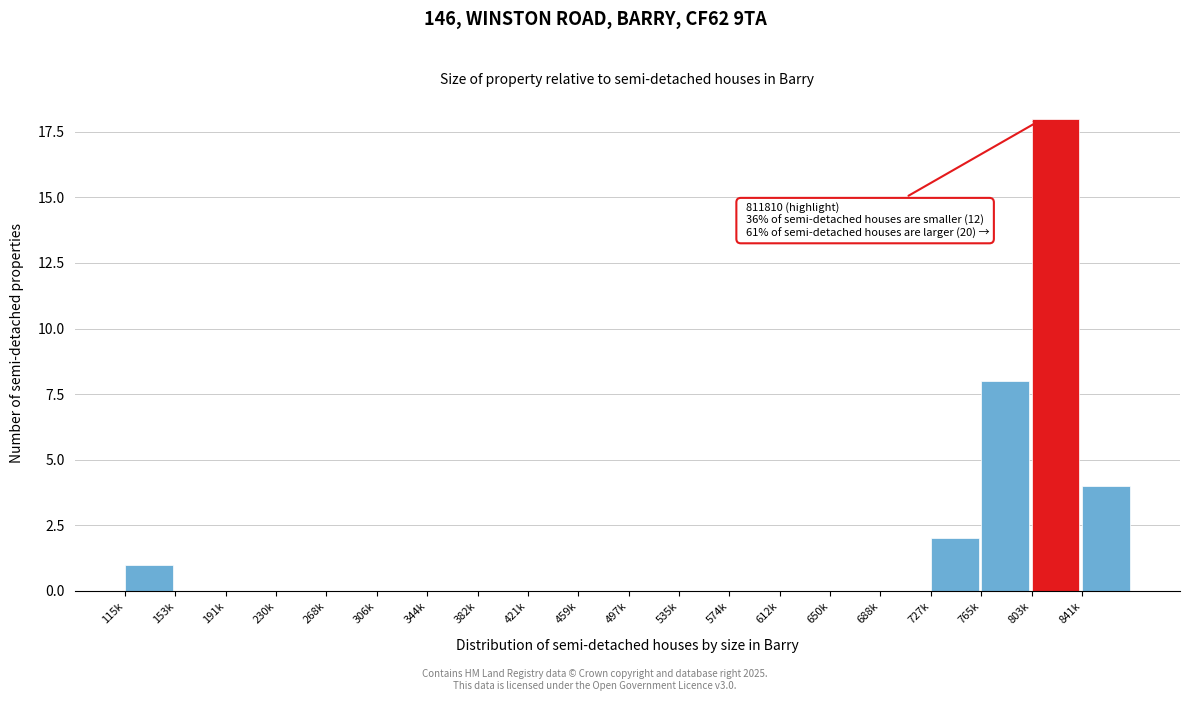

Reading left to right, list all the values displayed in this chart.

115k=1	153k=0	191k=0	230k=0	268k=0	306k=0	344k=0	382k=0	421k=0	459k=0	497k=0	535k=0	574k=0	612k=0	650k=0	688k=0	727k=2	765k=8	803k=18	841k=4